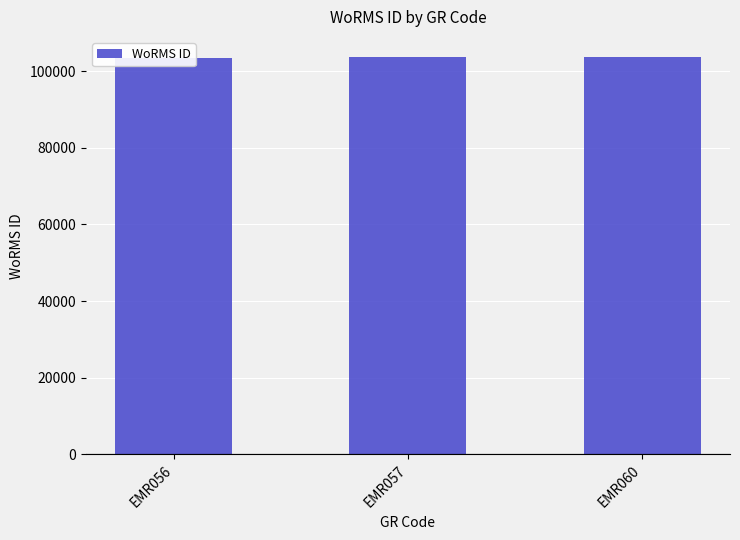

Reading left to right, transcribe all the data shown in this chart.

EMR056=103483	EMR057=103710	EMR060=103724